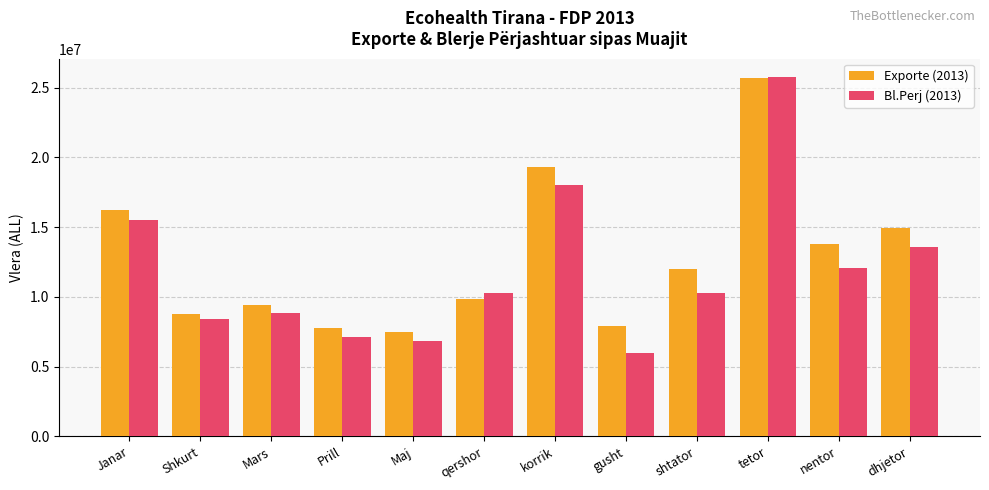

How many series are shown in this chart?

2